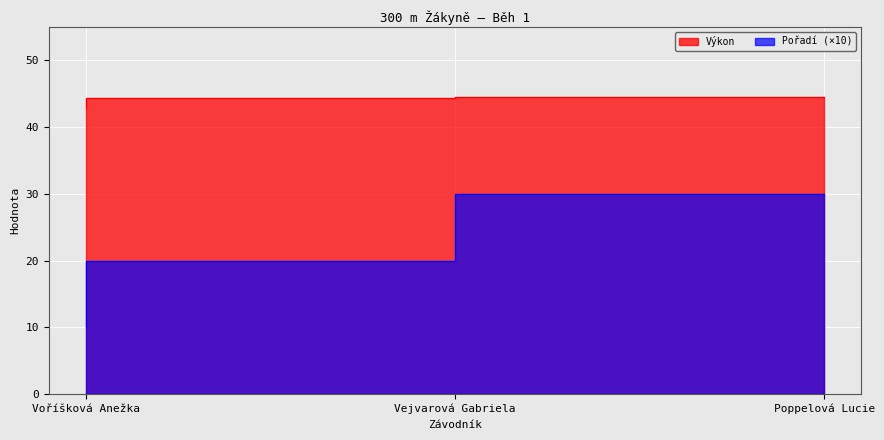

How many Pořadí values are between 10 and 30?

3